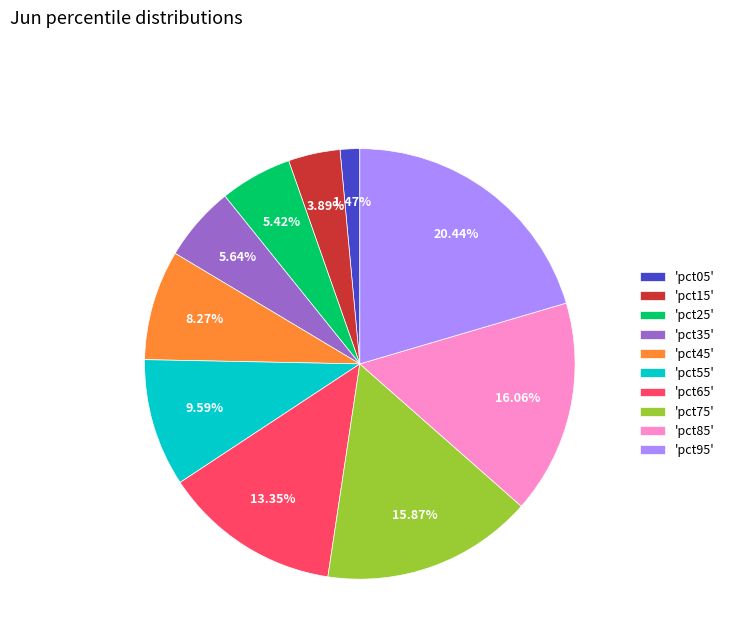

What is the smallest slice in the pie chart?

'pct05'